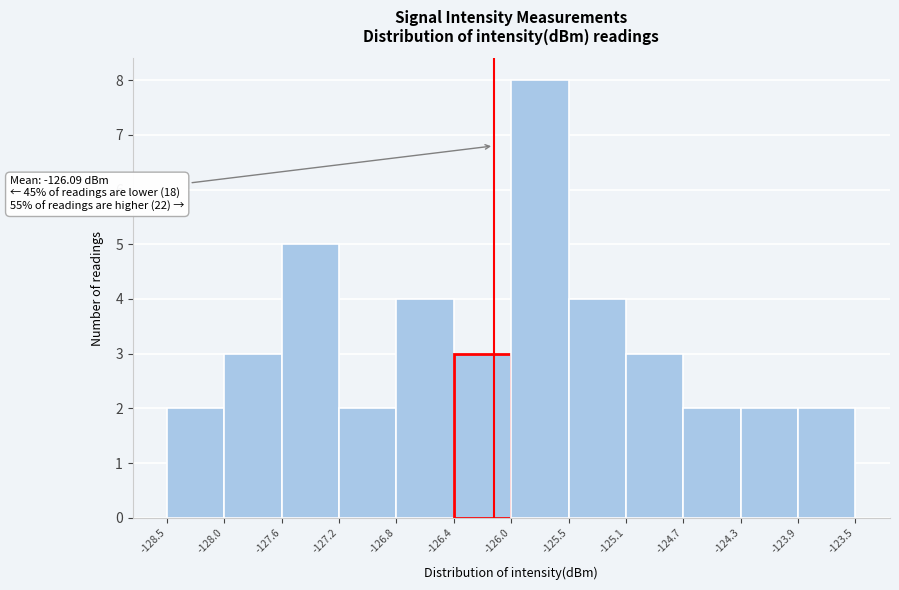

Over which range of the x-axis is the bar tallest?

-126.0 to -125.5